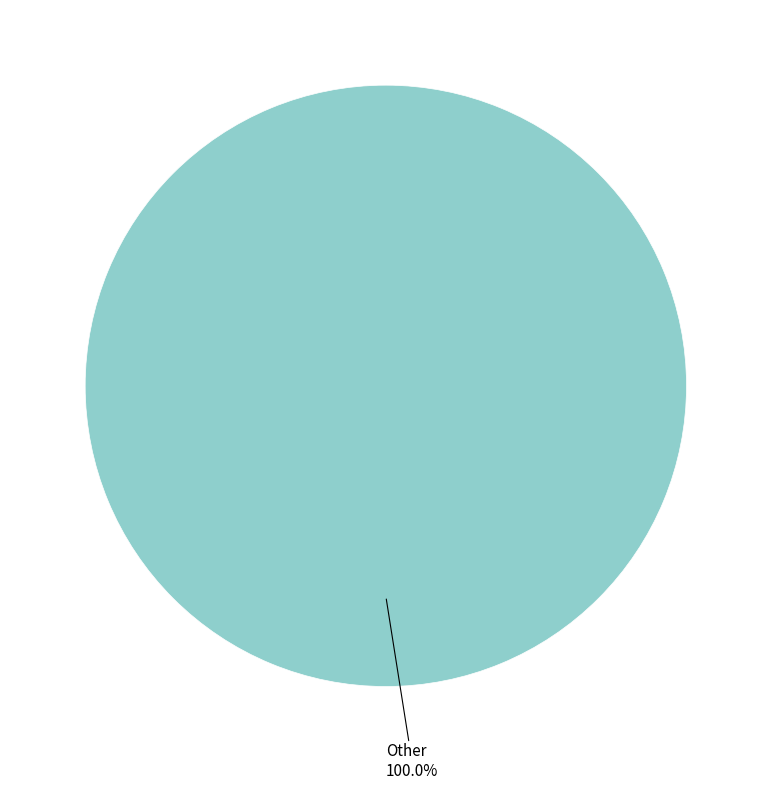

Is there a majority slice in this chart?

Yes